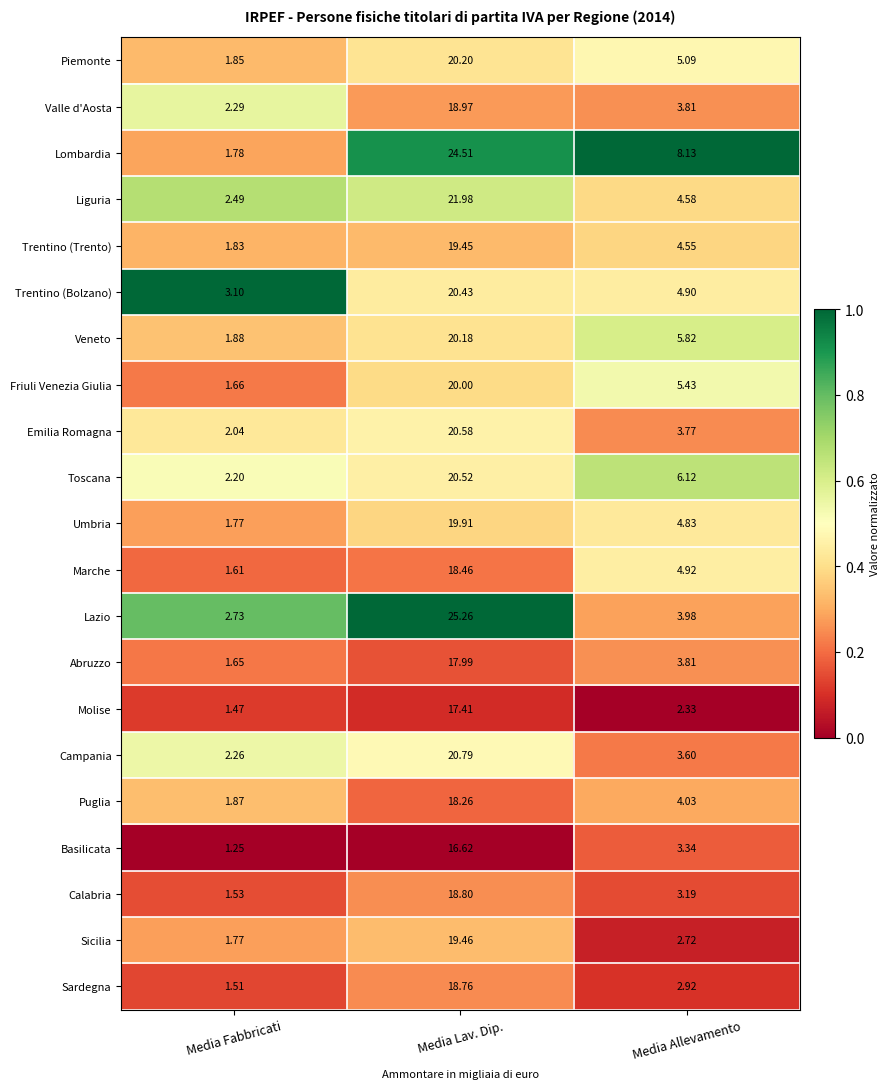

Where is Sardegna nearest to the value 10?

Media Allevamento